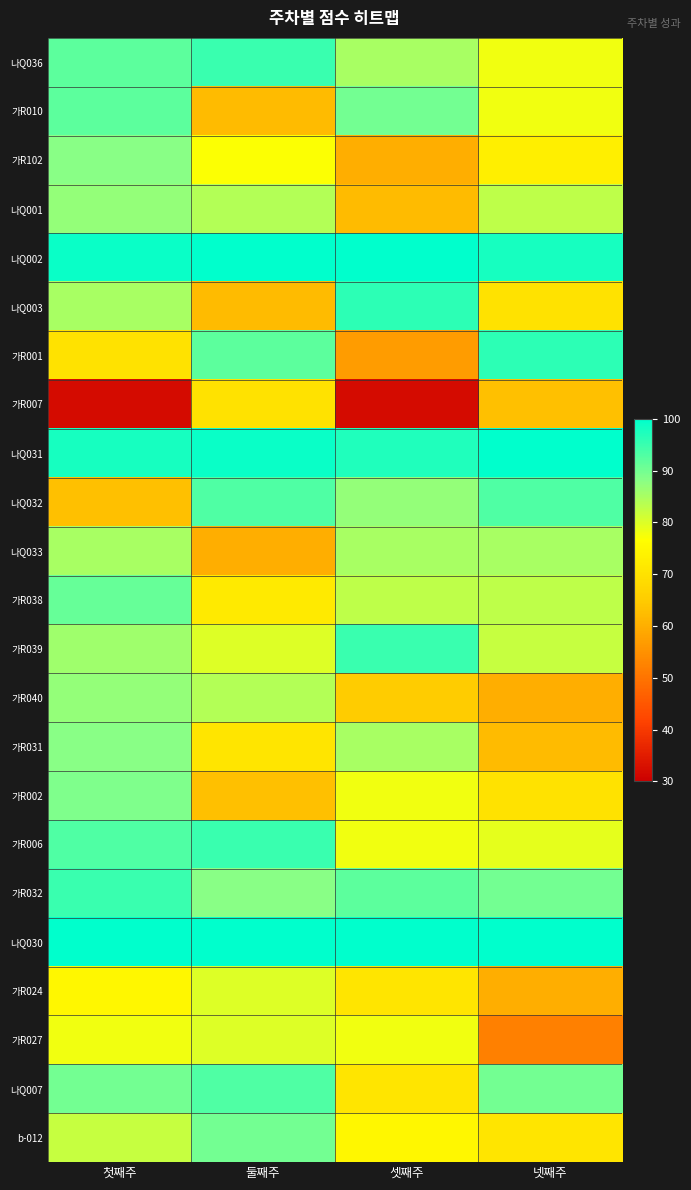

Reading right to left, transcribe all the data shown in this chart.

나Q036: 넷째주=78	셋째주=85	둘째주=95	첫째주=92
가R010: 넷째주=78	셋째주=90	둘째주=62	첫째주=92
가R102: 넷째주=73	셋째주=60	둘째주=77	첫째주=88
나Q001: 넷째주=83	셋째주=62	둘째주=84	첫째주=87
나Q002: 넷째주=98	셋째주=100	둘째주=100	첫째주=99
나Q003: 넷째주=70	셋째주=96	둘째주=62	첫째주=85
가R001: 넷째주=96	셋째주=57	둘째주=92	첫째주=70
가R007: 넷째주=63	셋째주=32	둘째주=70	첫째주=32
나Q031: 넷째주=100	셋째주=97	둘째주=99	첫째주=98
나Q032: 넷째주=93	셋째주=87	둘째주=93	첫째주=63
나Q033: 넷째주=85	셋째주=85	둘째주=60	첫째주=85
가R038: 넷째주=83	셋째주=83	둘째주=72	첫째주=91
가R039: 넷째주=82	셋째주=95	둘째주=80	첫째주=86
가R040: 넷째주=60	셋째주=65	둘째주=84	첫째주=87
가R031: 넷째주=62	셋째주=85	둘째주=71	첫째주=88
가R002: 넷째주=70	셋째주=78	둘째주=63	첫째주=89
가R006: 넷째주=79	셋째주=78	둘째주=95	첫째주=93
가R032: 넷째주=90	셋째주=92	둘째주=88	첫째주=95
나Q030: 넷째주=100	셋째주=100	둘째주=100	첫째주=100
가R024: 넷째주=60	셋째주=71	둘째주=80	첫째주=75
가R027: 넷째주=52	셋째주=78	둘째주=80	첫째주=78
나Q007: 넷째주=90	셋째주=71	둘째주=93	첫째주=90
b-012: 넷째주=71	셋째주=75	둘째주=90	첫째주=82